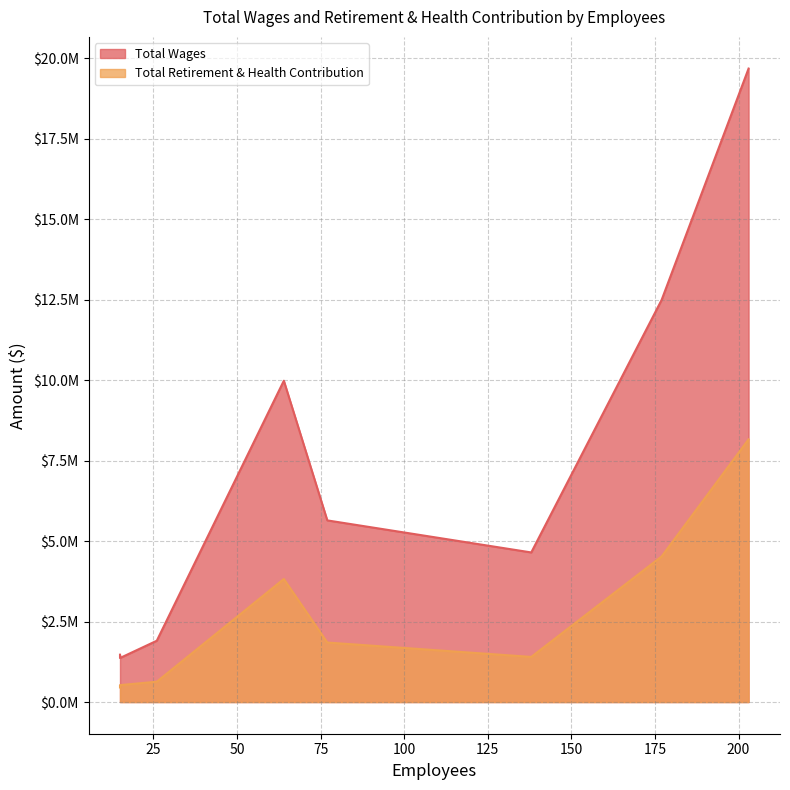

Count the number of data series in this chart.

2